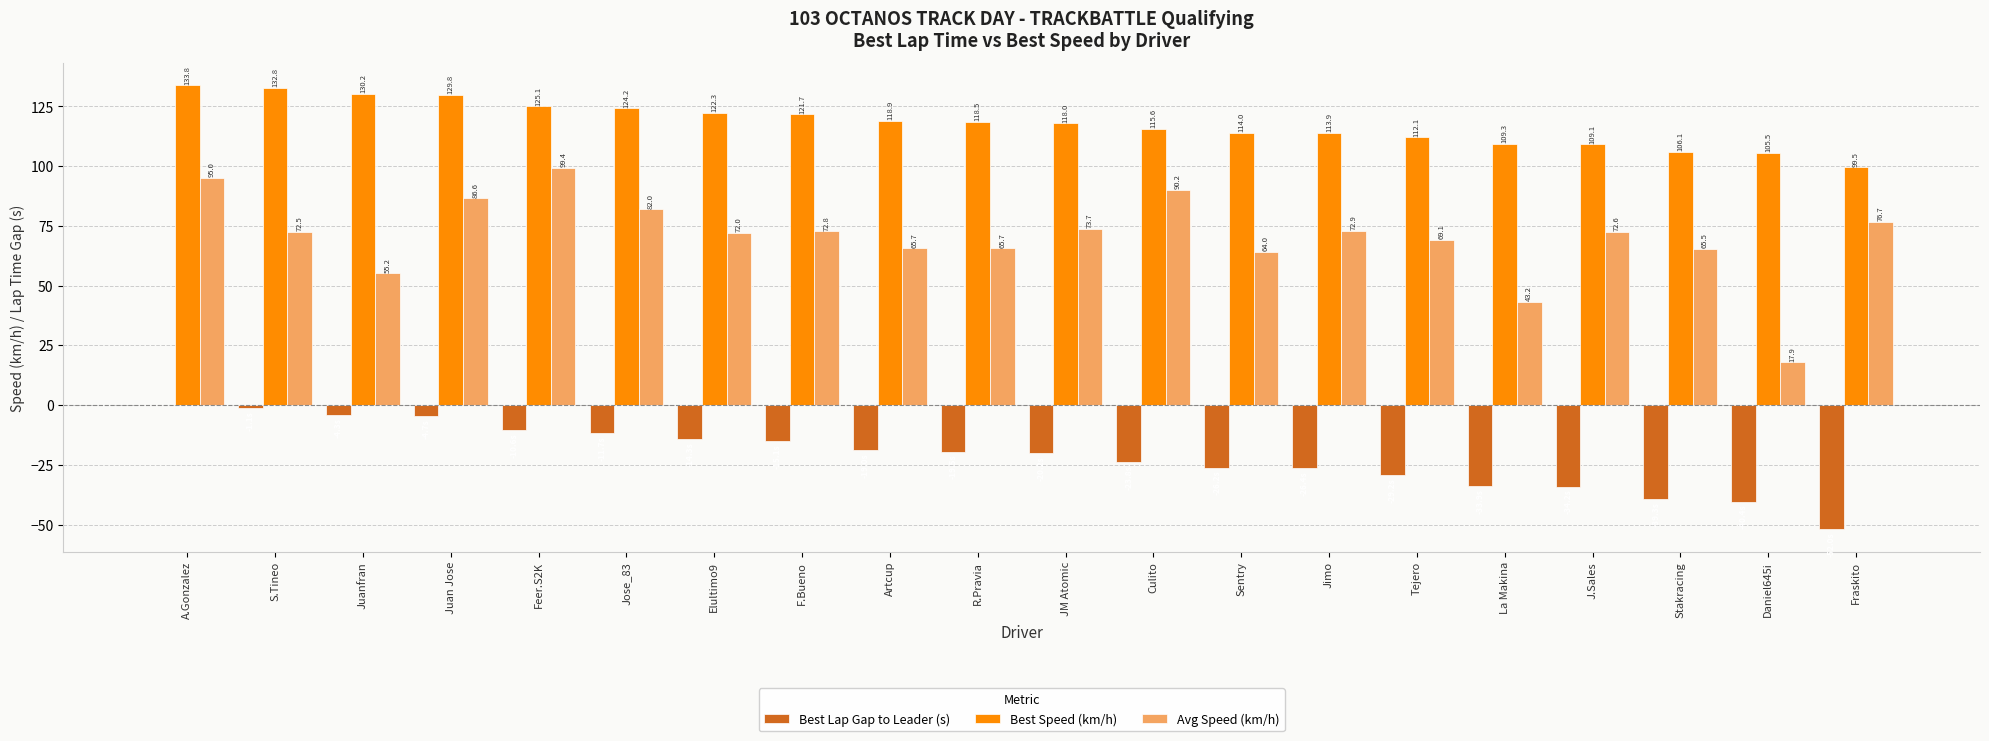

The Best Speed (km/h) series shows 45.2 at Culito. True or false?

False